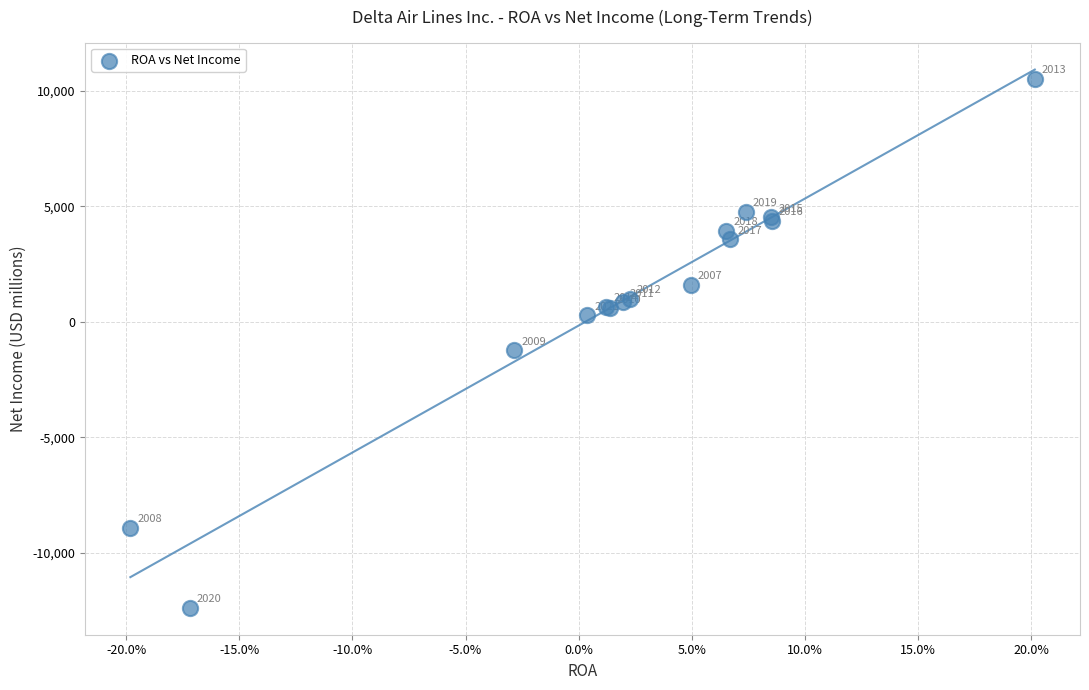

What Y value in the scatter plot is closest to -922?

-1237